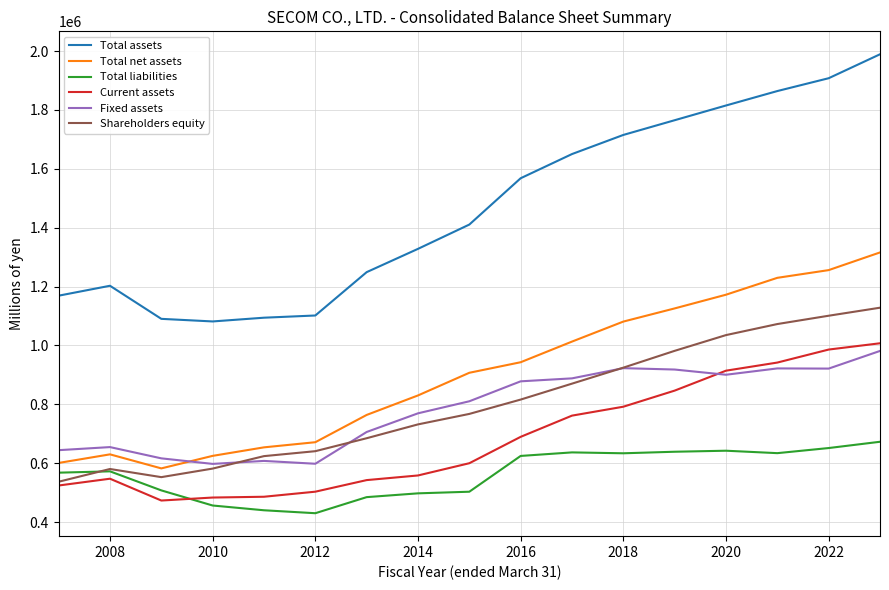

True or false: Total assets and Total net assets intersect in this chart.

False